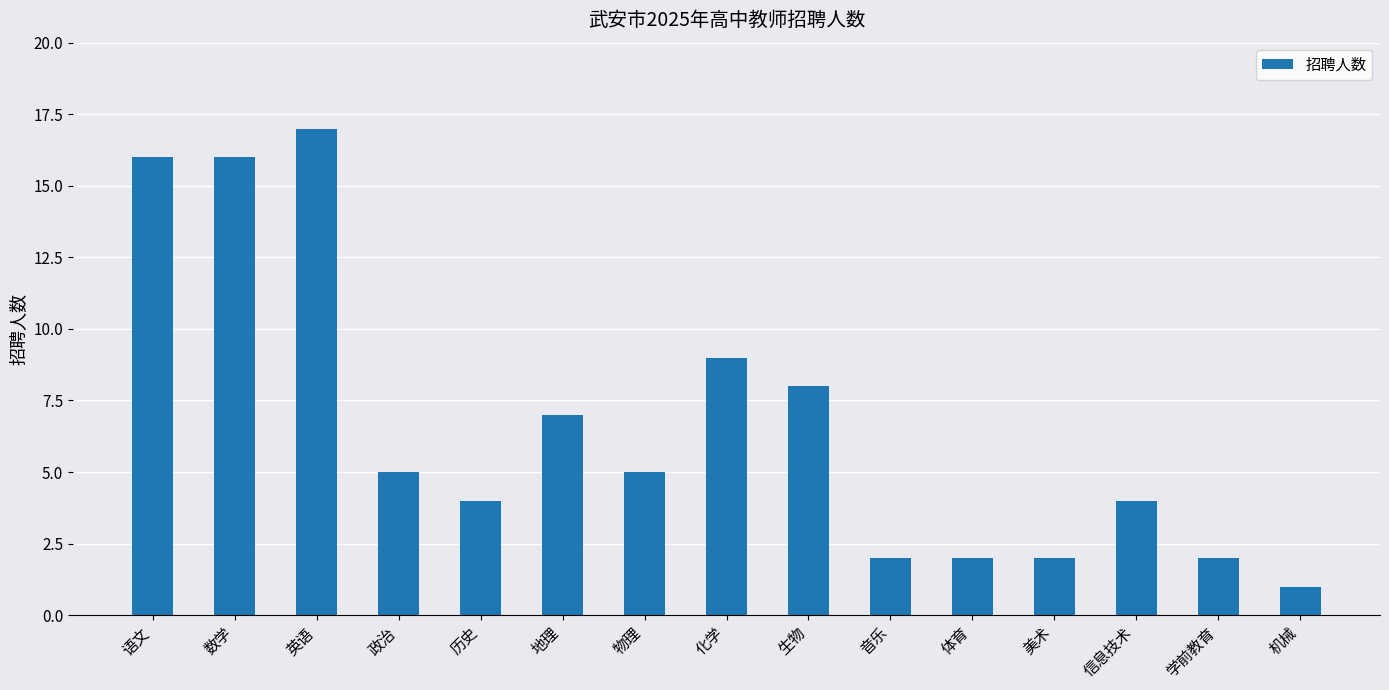

Reading right to left, list all the values displayed in this chart.

1	2	4	2	2	2	8	9	5	7	4	5	17	16	16